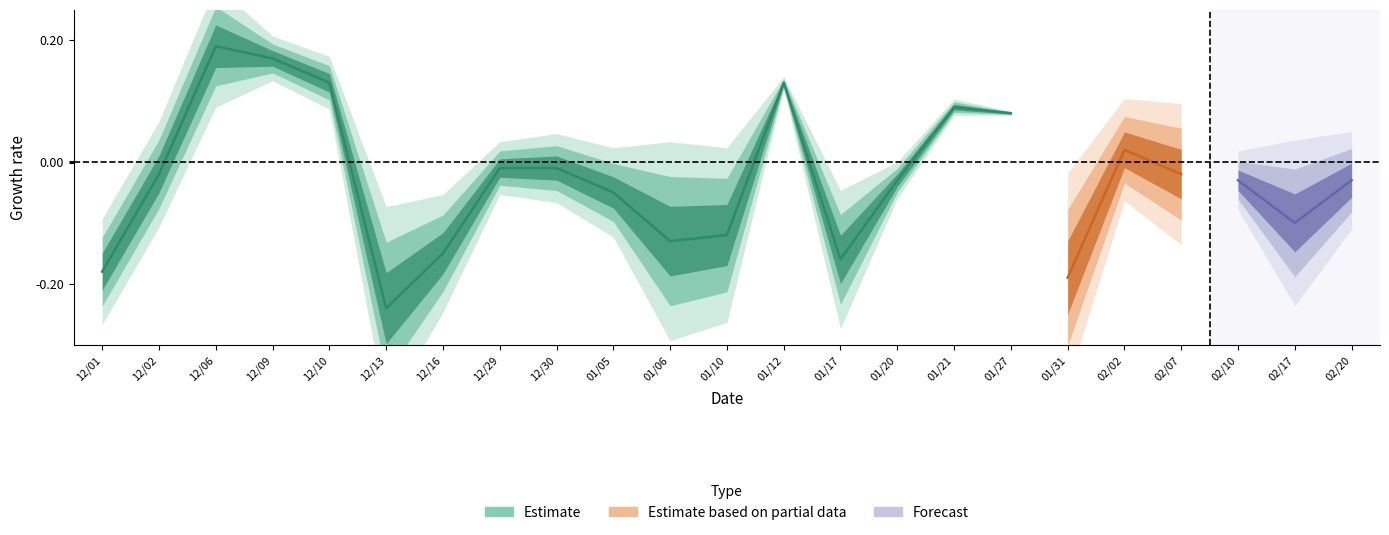

What is the label of the 9th point from the right?

01/20